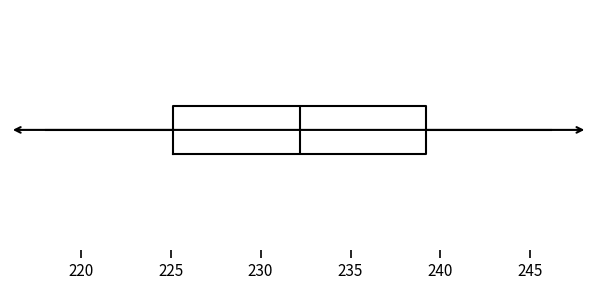

Read this box plot against the x-axis: the position of the median line, the range covered by the box, and the ends of both whiskers. The values are not printed on the chart, so give them approximately, as read against the axis.

median 232, box 225 to 239, whiskers 218 to 246